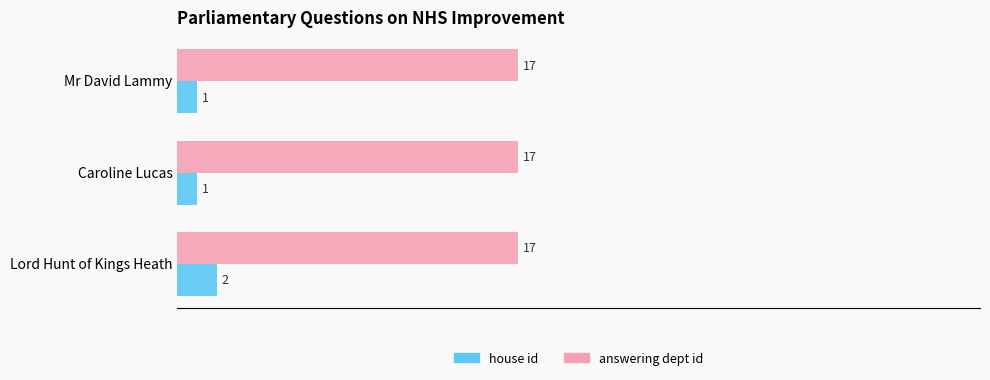

What are all the series names shown in the legend?

house id, answering dept id